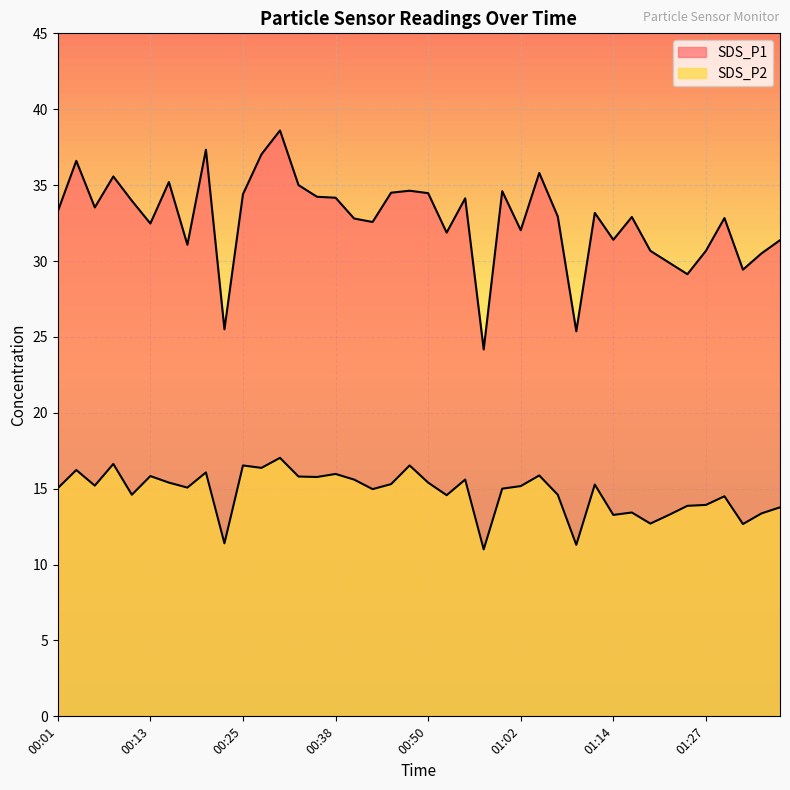

The SDS_P1 series shows 7.6 at 01:29. True or false?

False